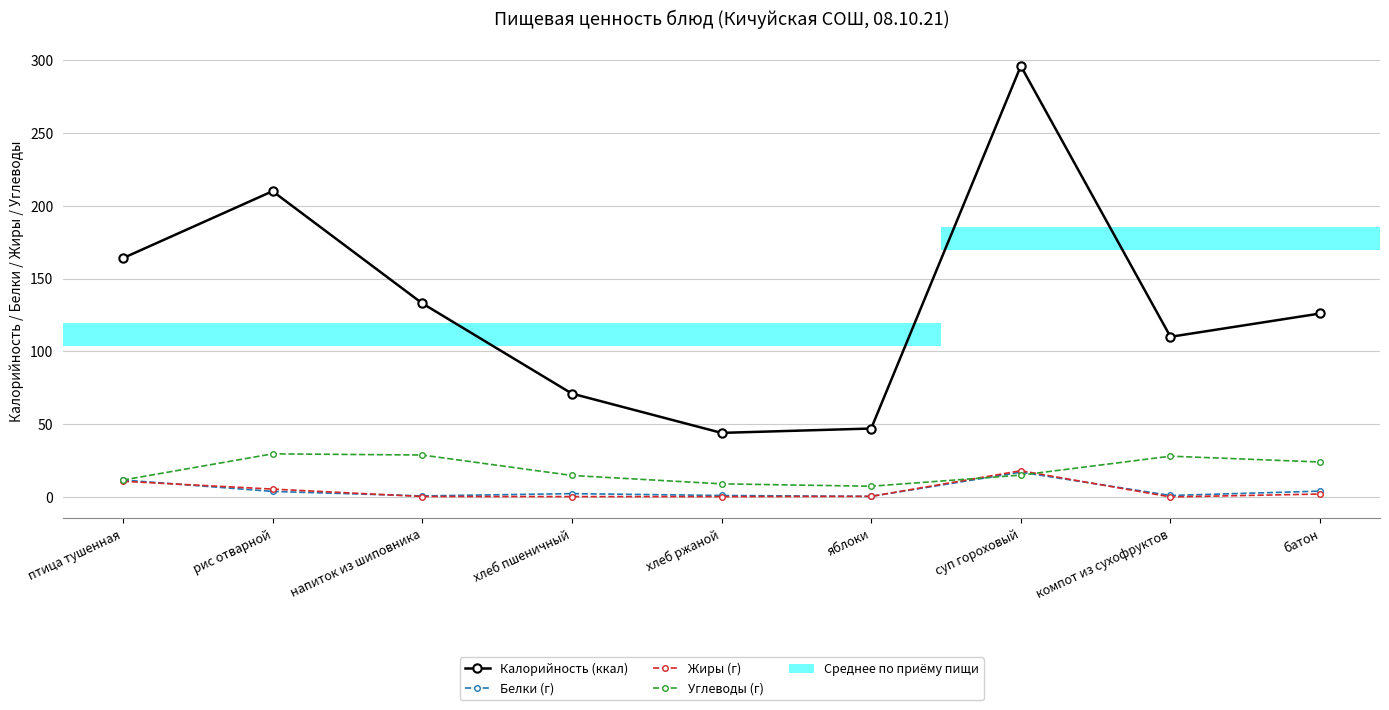

Which series changed the most between хлеб пшеничный and батон?

Калорийность (ккал)